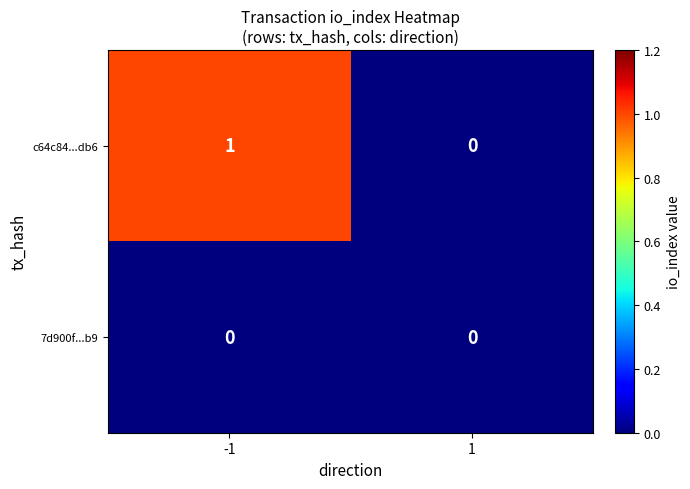

True or false: c64c84...db6 has a value of 1 at -1.

True